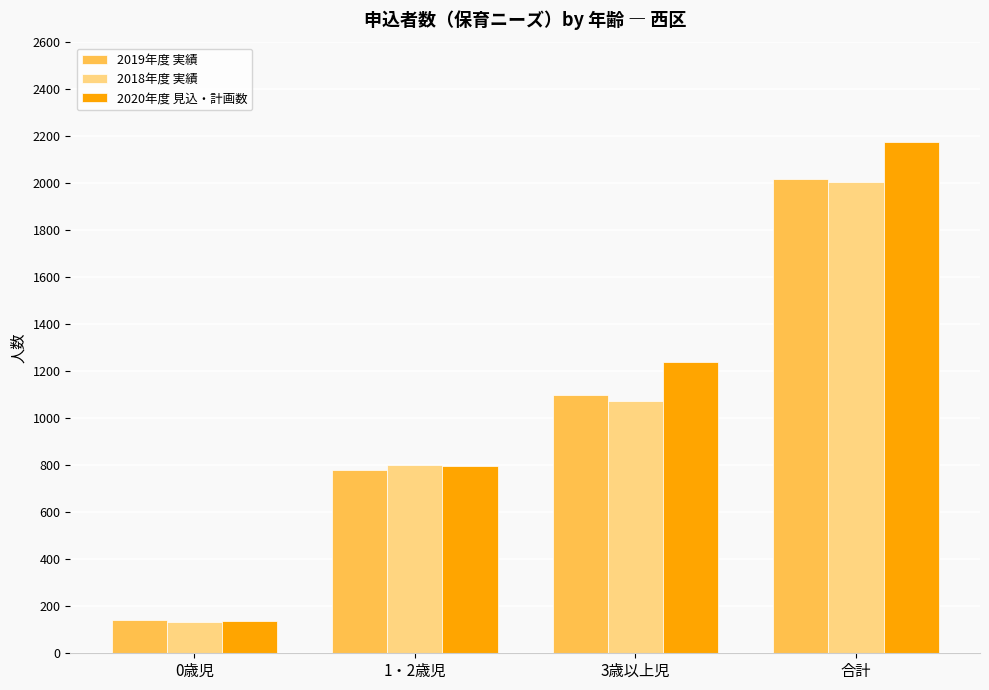

Which series has the largest range (max minus min)?

2020年度 見込・計画数